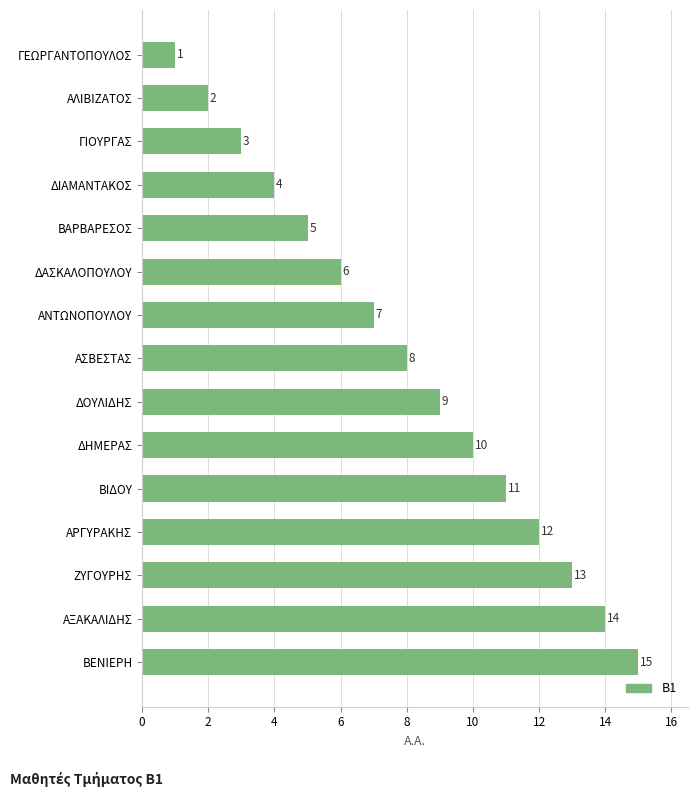

Which label corresponds to the smallest value in the chart?

ΓΕΩΡΓΑΝΤΟΠΟΥΛΟΣ